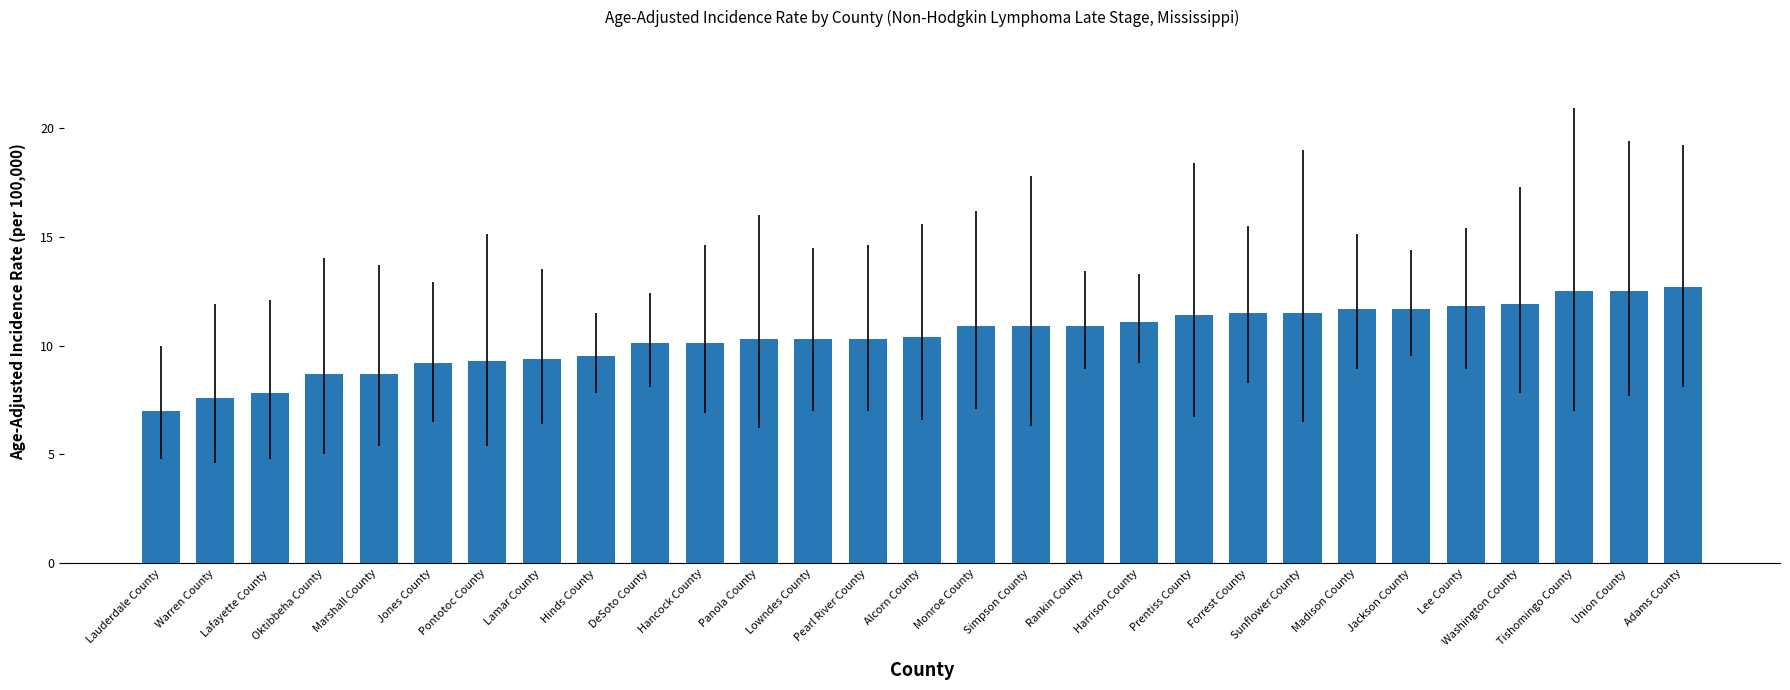

What is the label of the 29th bar from the left?

Adams County